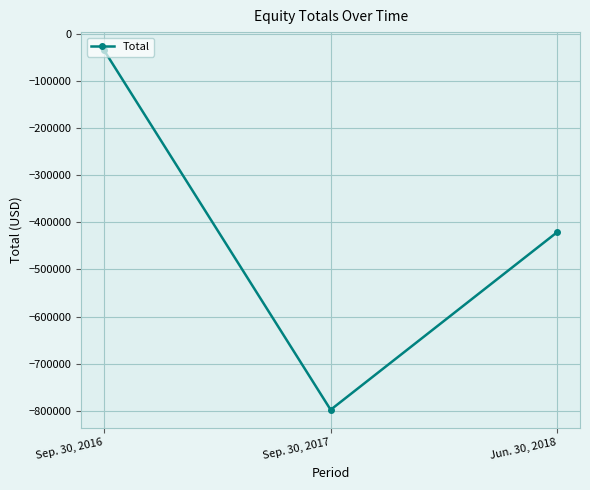

How many distinct data groups are displayed?

1